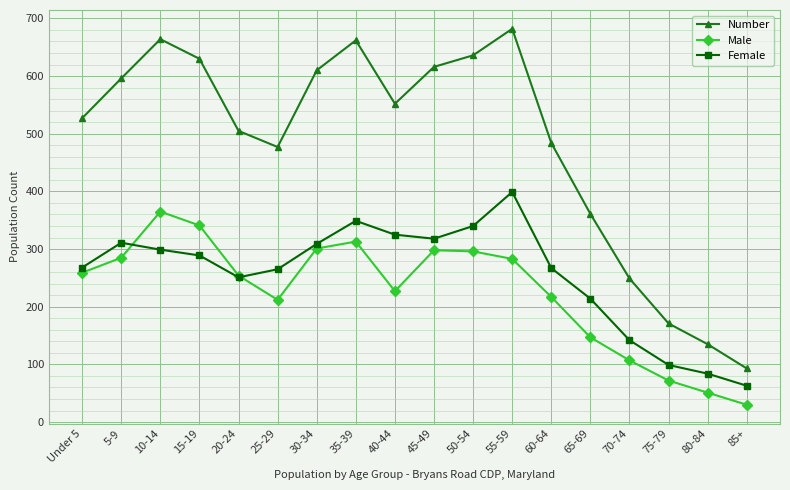

What is the difference between the second highest and second lowest values in the Female series?

265